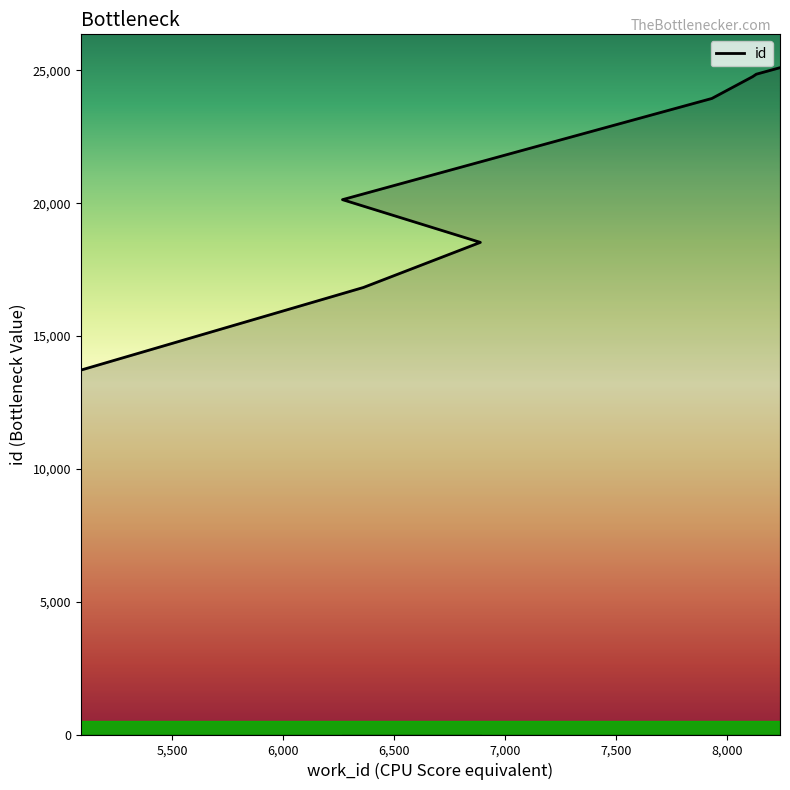

What is the change in value from 6,000 to 7,000?

+5417